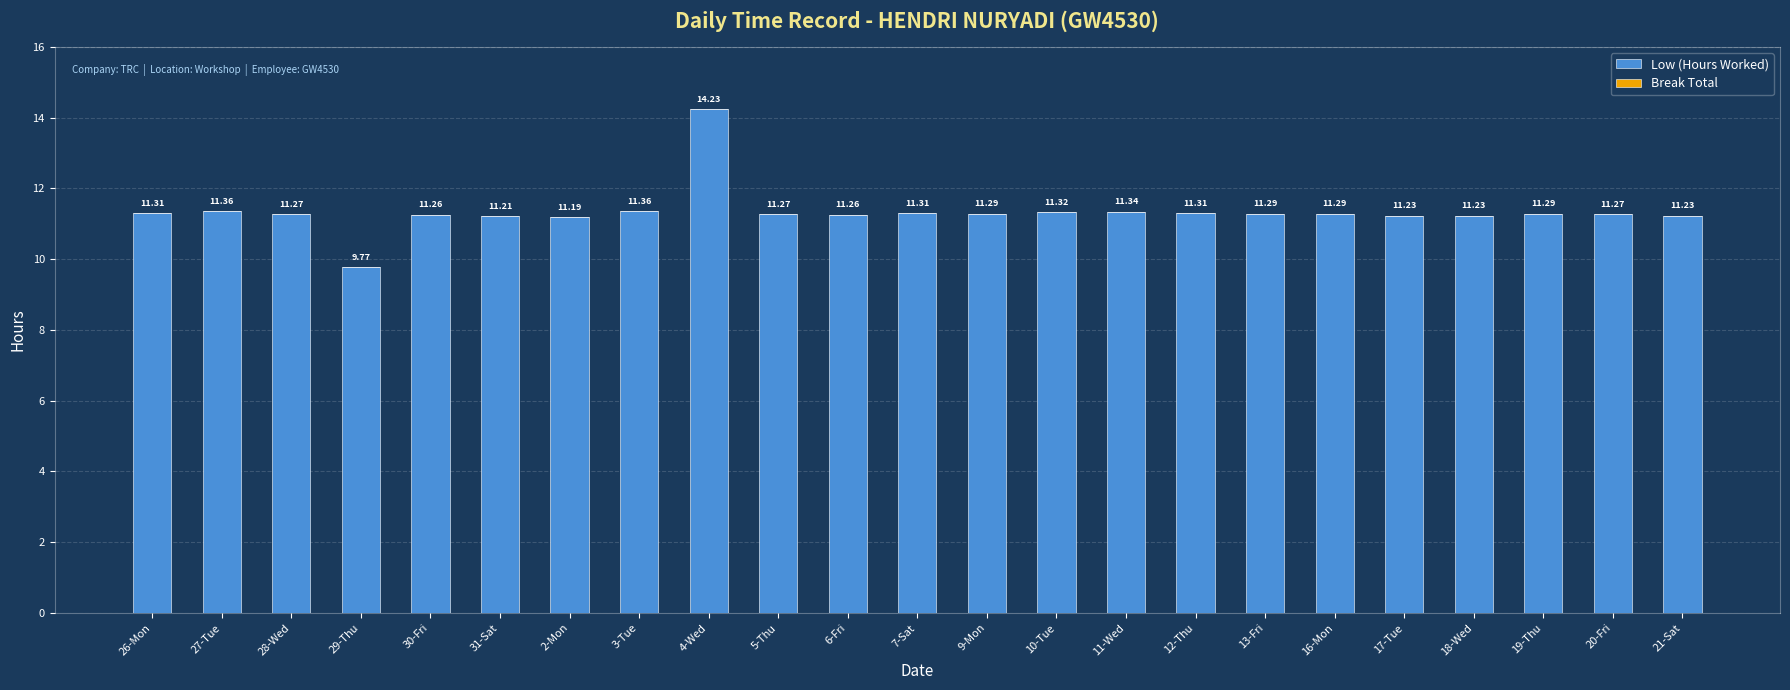

Approximately how many times larger is the value at 7-Sat compared to 27-Tue?

1.0